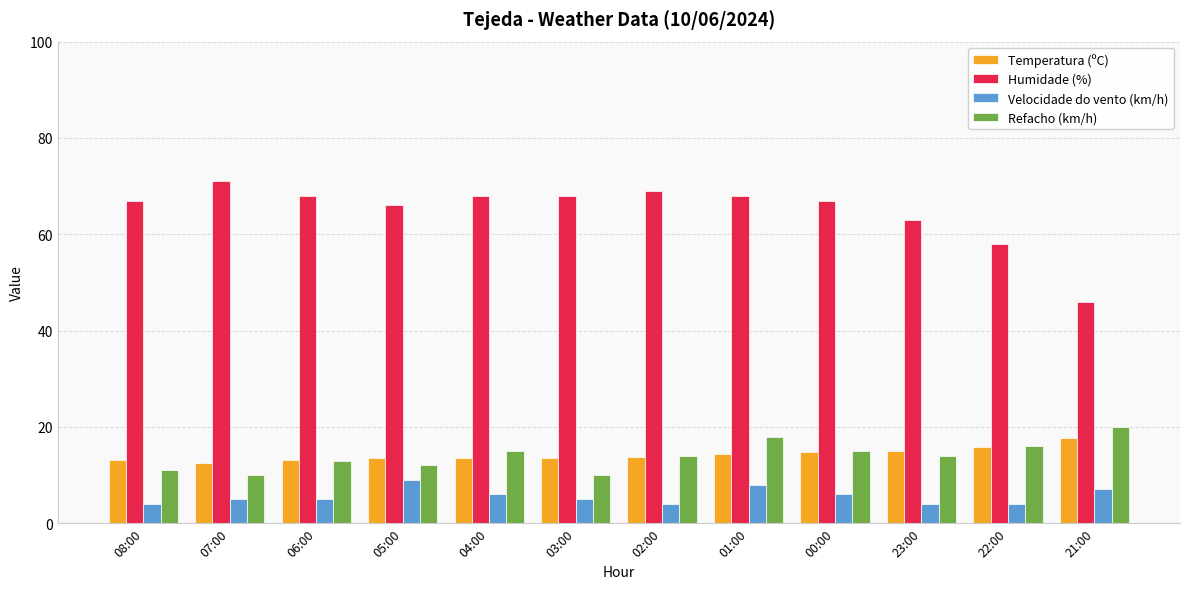

What is the smallest value displayed?

4.0